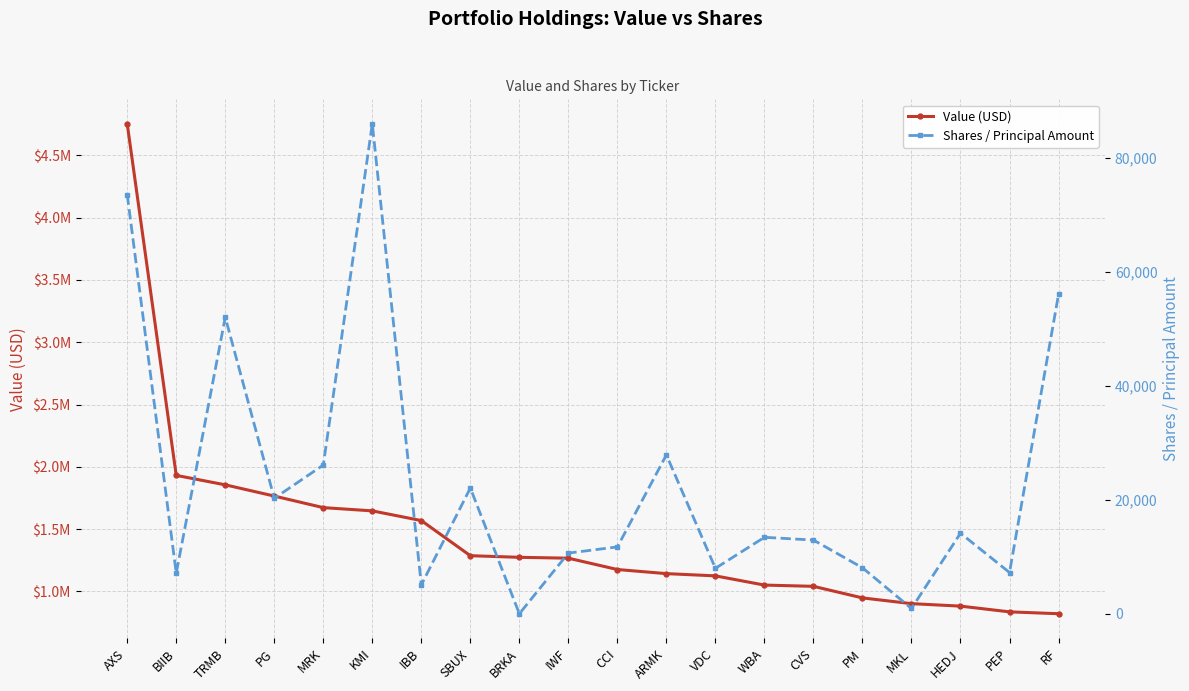

What is the difference between the maximum and minimum values in the Value (USD) series?

3934000